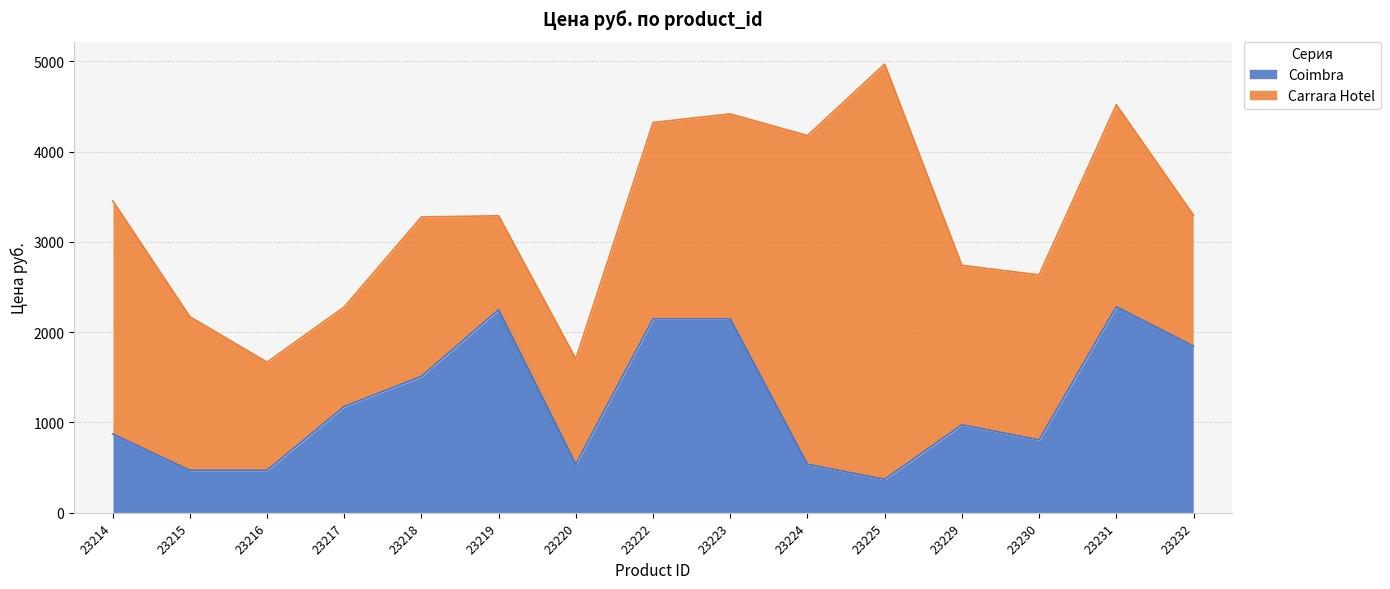

List the labels in order of value, smallest first.

23225, 23215, 23216, 23220, 23224, 23230, 23214, 23229, 23217, 23218, 23232, 23222, 23223, 23219, 23231